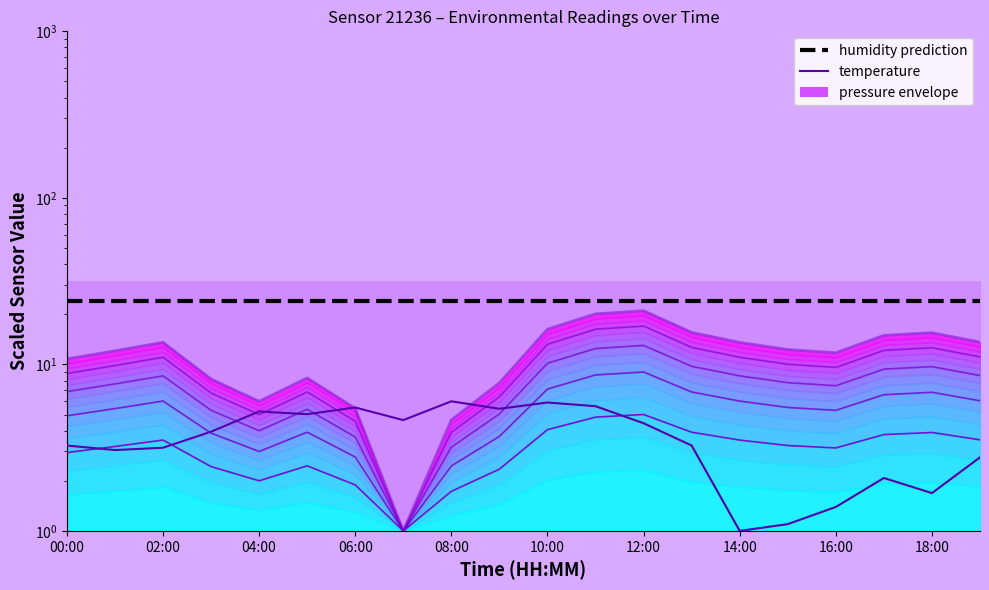

What is the difference between the pressure band 100% values at 13 and 11?

4.5